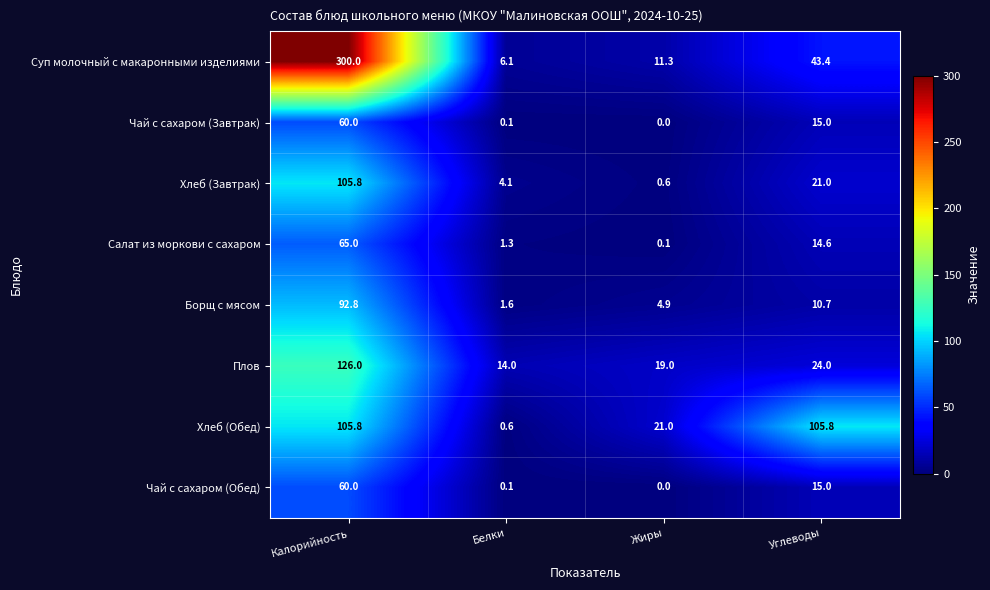

True or false: Чай с сахаром (Обед) has a value of 0.0 at Жиры.

True